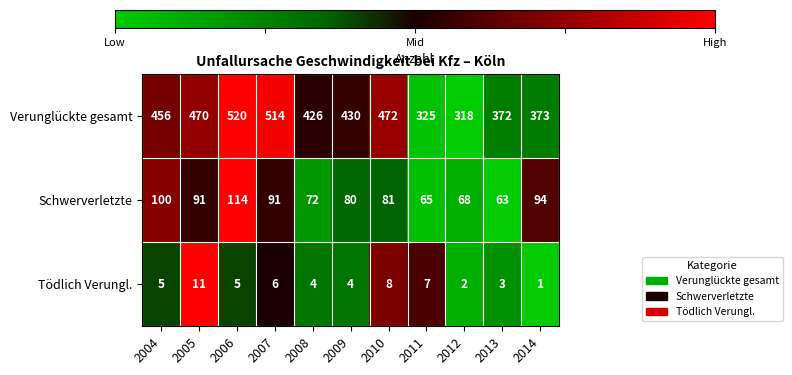

How many distinct data groups are displayed?

3